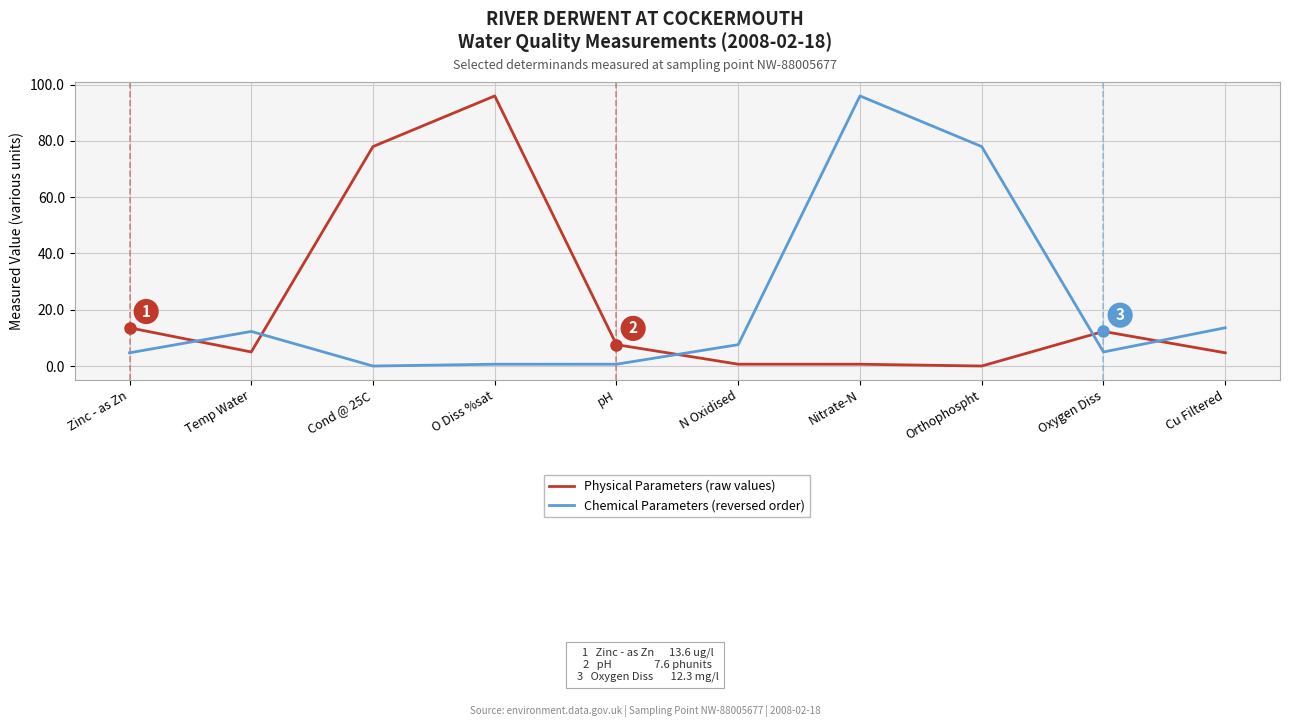

Between Temp Water and pH, which series saw the biggest shift?

Chemical Parameters (reversed order)